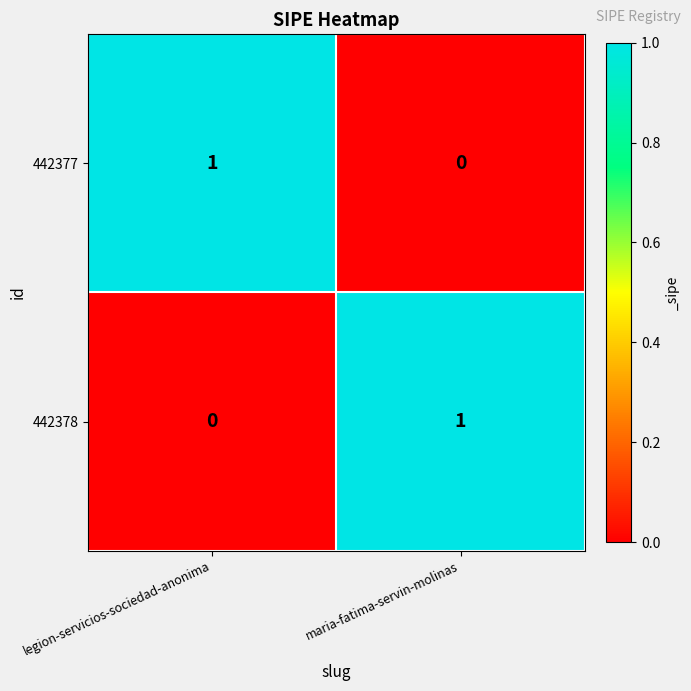

Reading left to right, what are all the values shown in this chart?

442377: legion-servicios-sociedad-anonima=1	maria-fatima-servin-molinas=0
442378: legion-servicios-sociedad-anonima=0	maria-fatima-servin-molinas=1